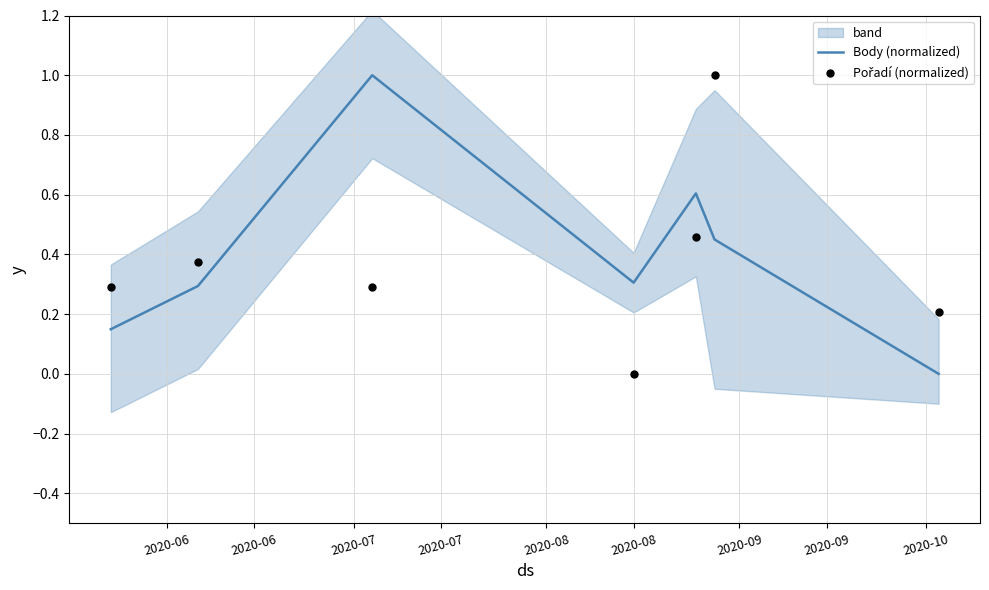

What is the total value across all series at 2020-06?

0.4